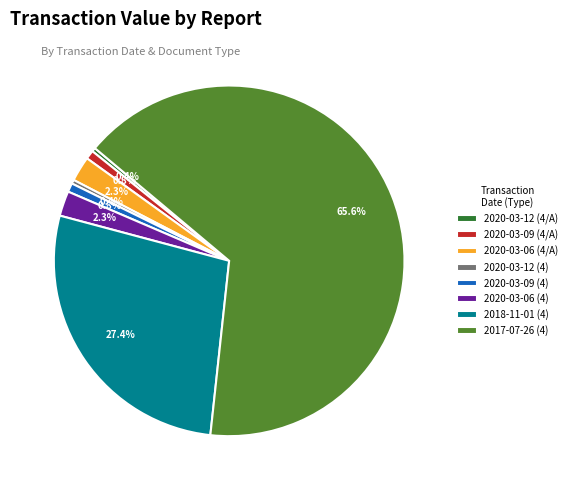

Does 2017-07-26 (4) represent more than half of the total?

Yes